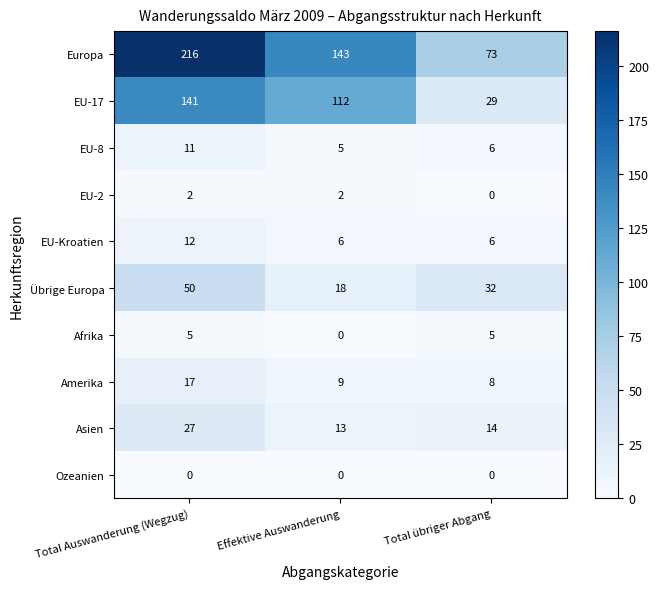

What is the spread (max minus min) of values at Total Auswanderung (Wegzug)?

216